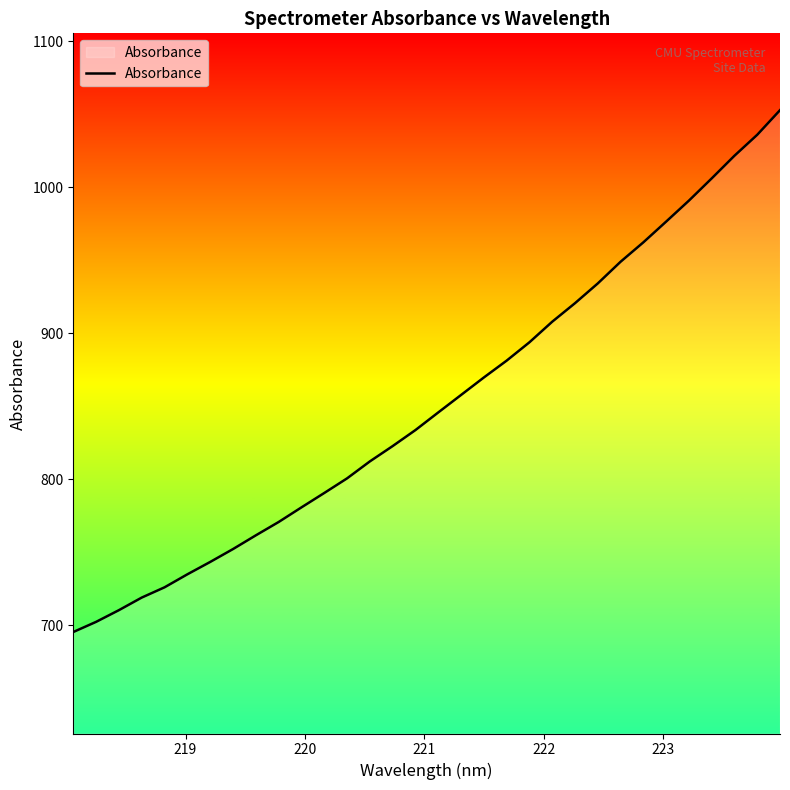

What is the smallest value displayed?

695.2